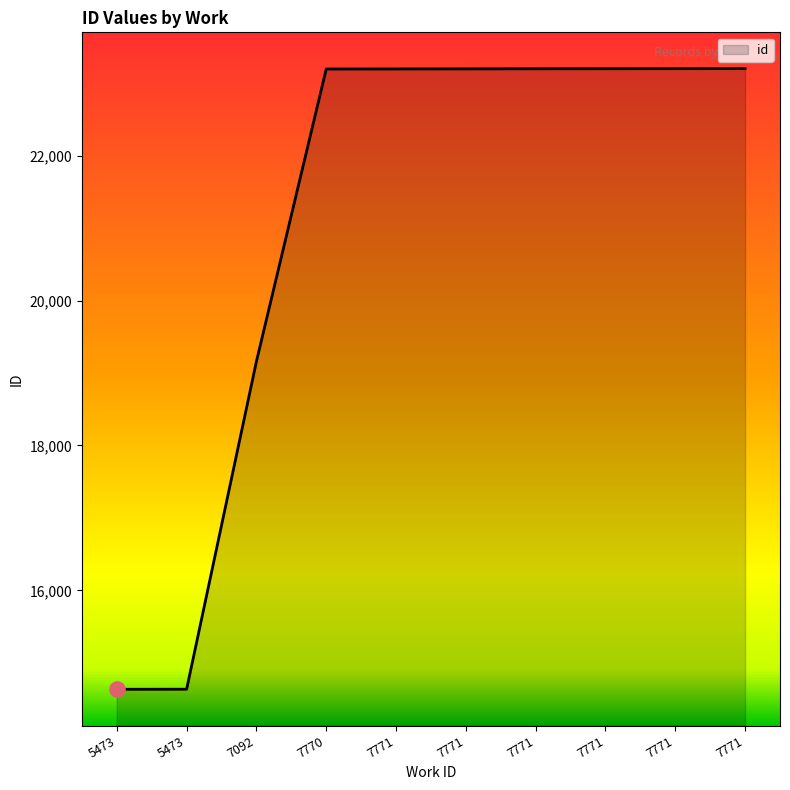

What is the change in value from 5473 to 7771?

+8559